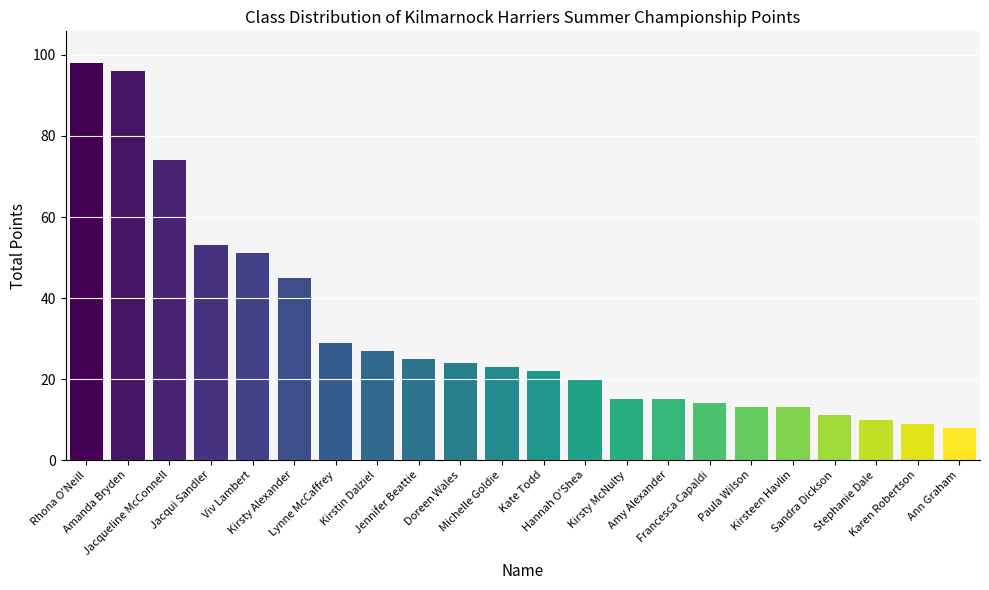

What is the sum of all values?

695